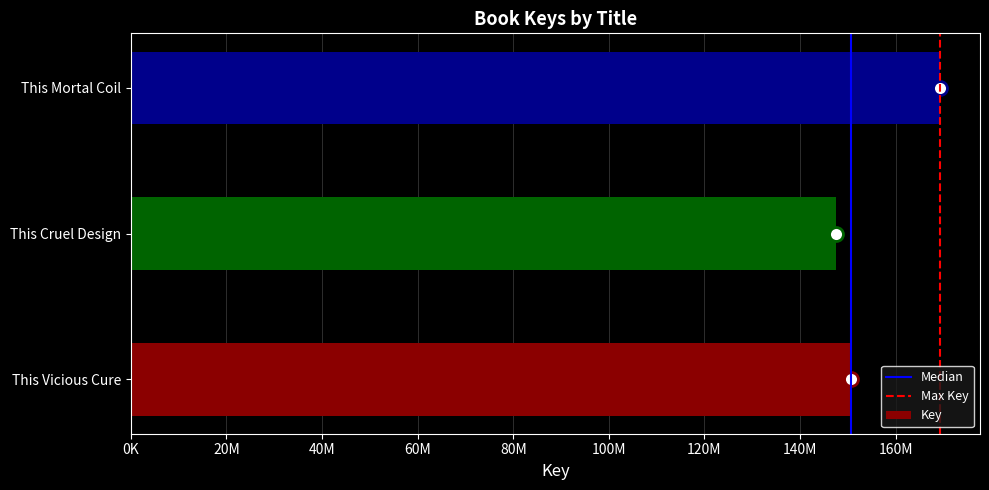

What is the difference between the maximum and minimum values?

21663427